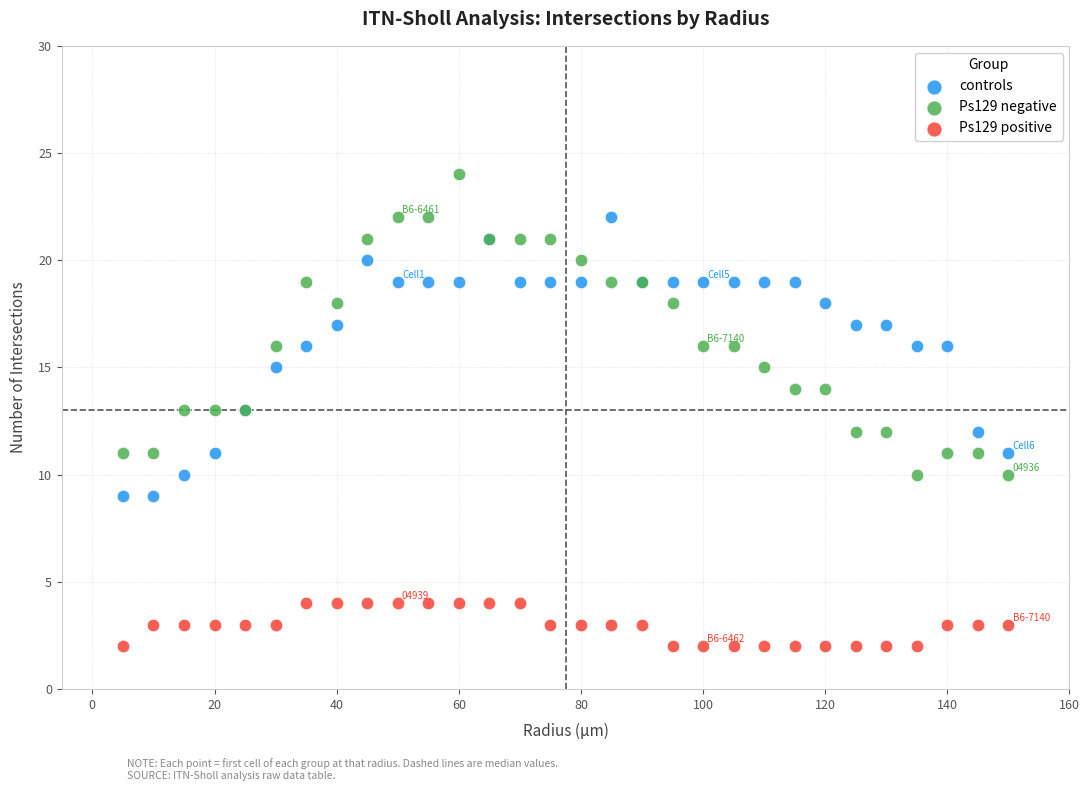

What are all the series names shown in the legend?

controls, Ps129 negative, Ps129 positive